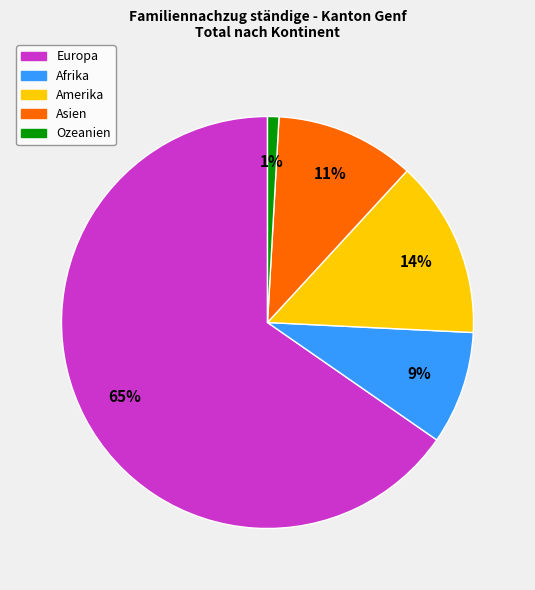

Which category has the smallest portion of the pie?

Ozeanien